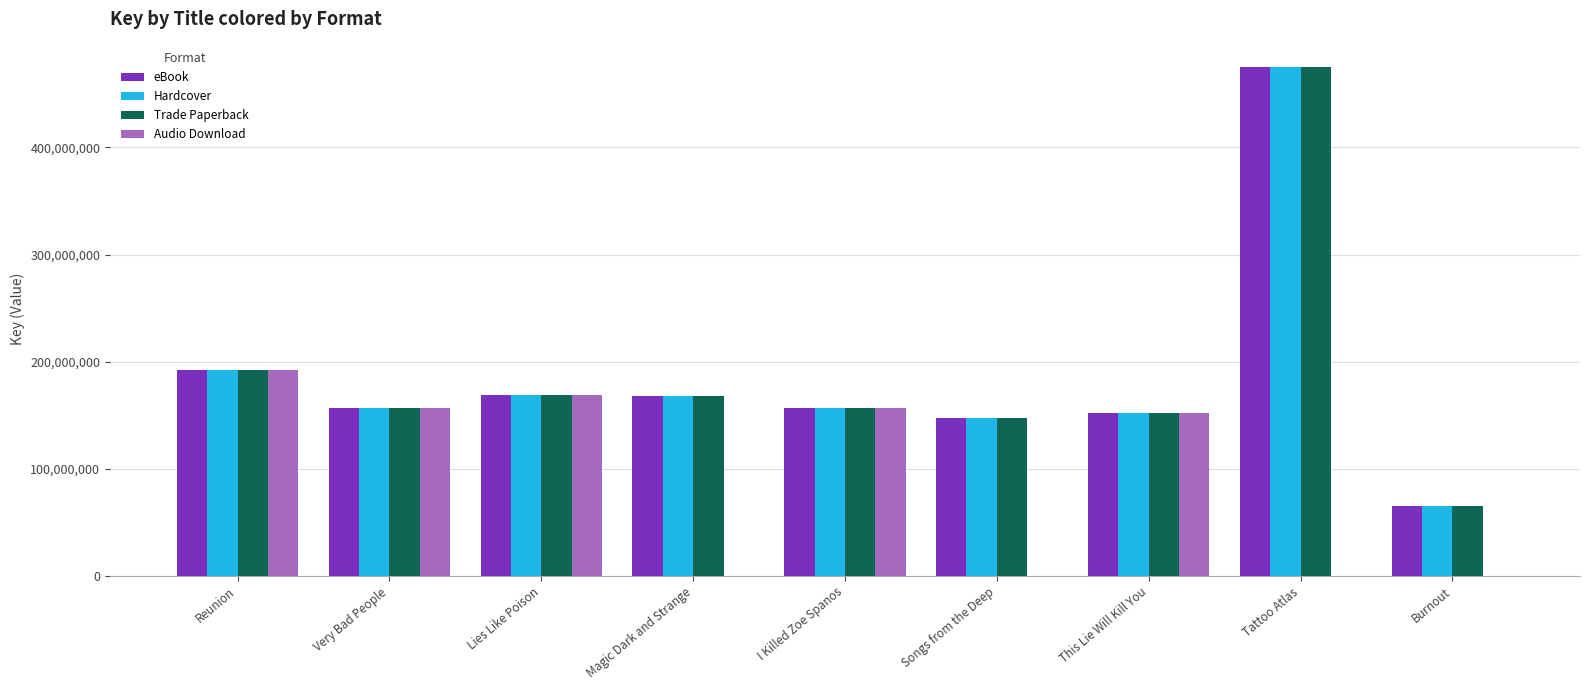

How many series are shown in this chart?

4